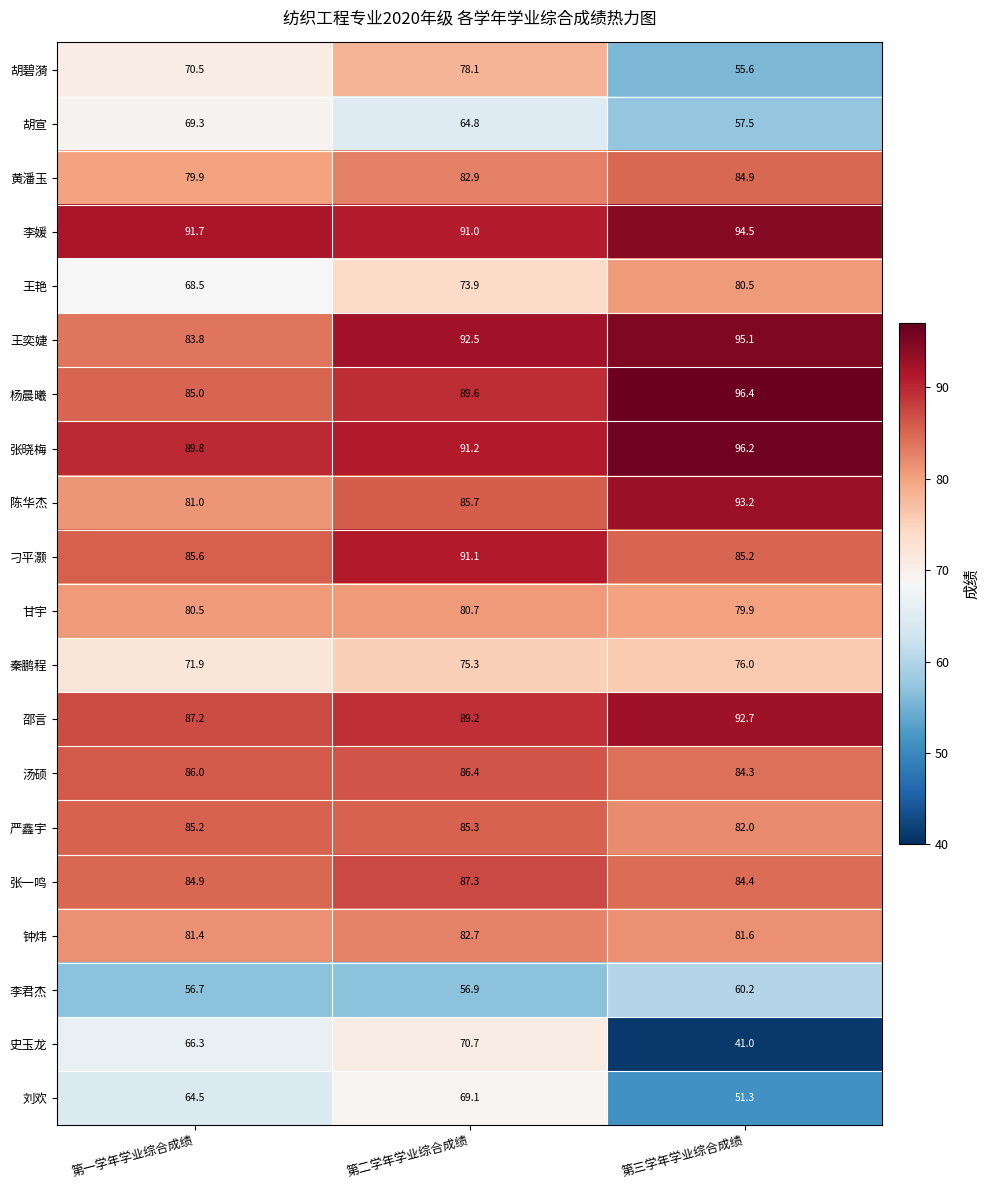

How many values in the 甘宇 series are below 80?

1